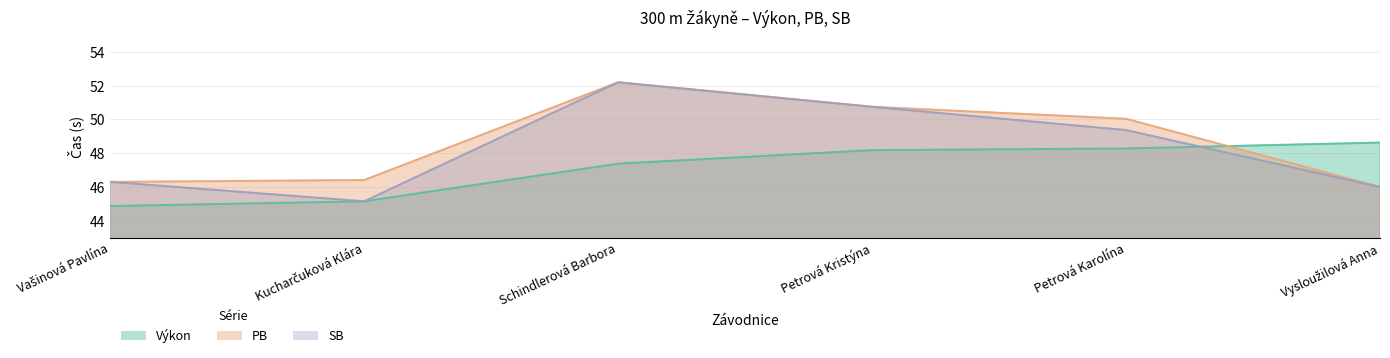

What is the total value across all series at Petrová Karolína?

147.7